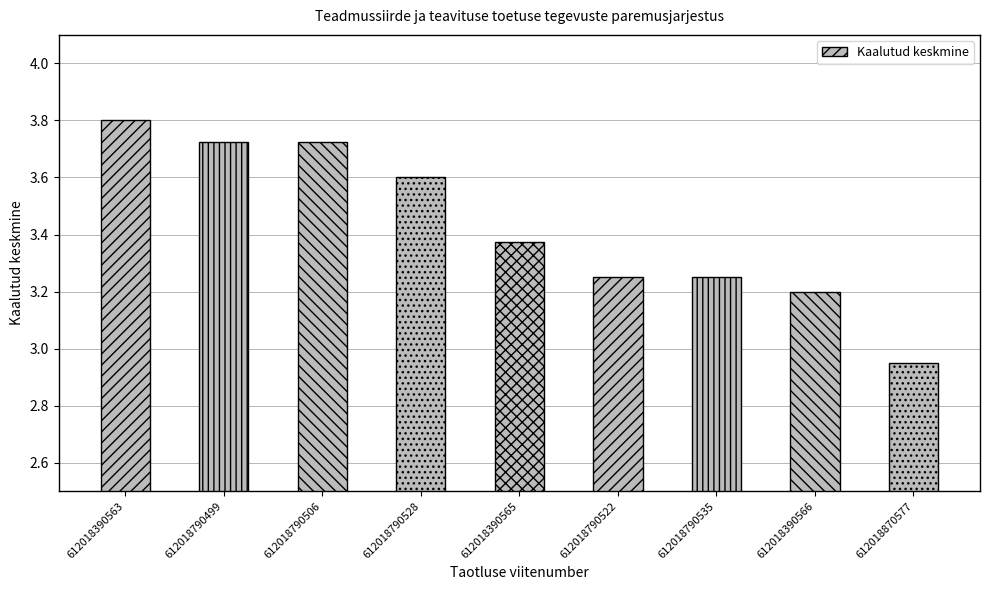

Are the bars grouped side by side (vs. stacked)?

No